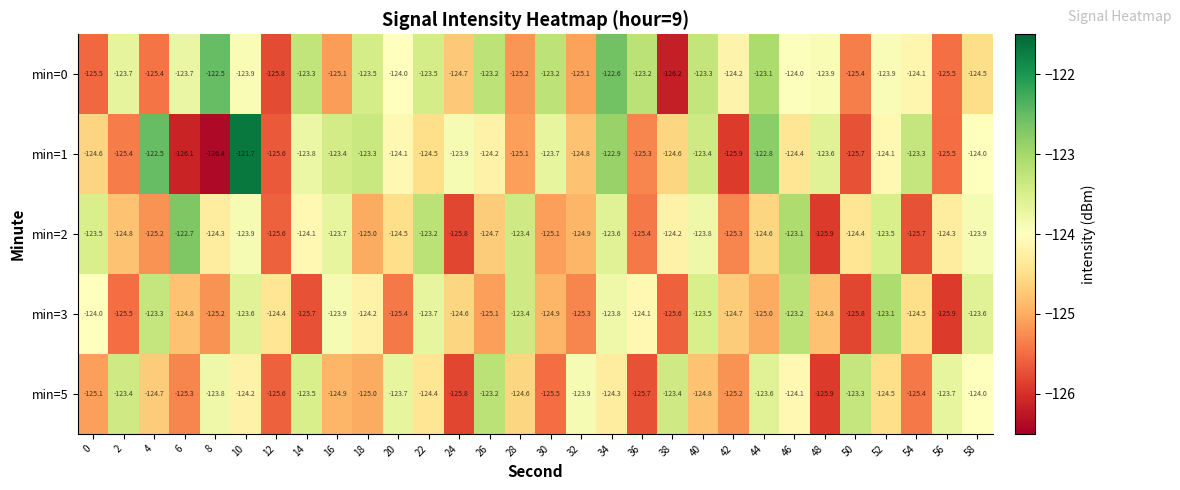

What is the smallest value displayed?

-126.4